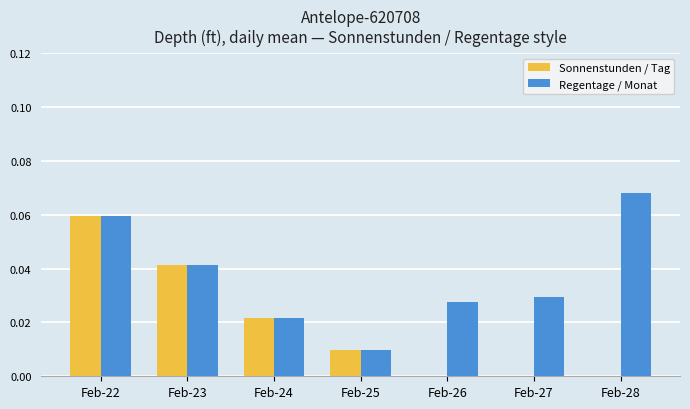

Between Feb-23 and Feb-26, which series saw the biggest shift?

Sonnenstunden / Tag